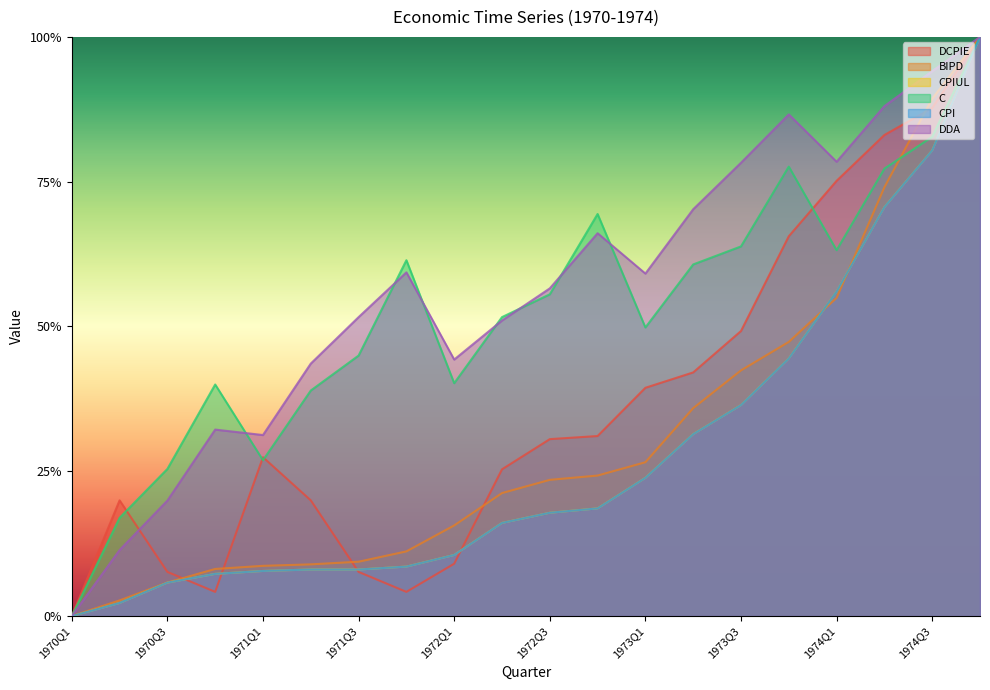

Reading right to left, transcribe all the data shown in this chart.

DCPIE: 1974Q4=1.0	1974Q3=0.9	1974Q2=0.8	1974Q1=0.8	1973Q4=0.7	1973Q3=0.5	1973Q2=0.4	1973Q1=0.4	1972Q4=0.3	1972Q3=0.3	1972Q2=0.3	1972Q1=0.1	1971Q4=0.0	1971Q3=0.1	1971Q2=0.2	1971Q1=0.3	1970Q4=0.0	1970Q3=0.1	1970Q2=0.2	1970Q1=0.0
BIPD: 1974Q4=1.0	1974Q3=0.9	1974Q2=0.7	1974Q1=0.5	1973Q4=0.5	1973Q3=0.4	1973Q2=0.4	1973Q1=0.3	1972Q4=0.2	1972Q3=0.2	1972Q2=0.2	1972Q1=0.2	1971Q4=0.1	1971Q3=0.1	1971Q2=0.1	1971Q1=0.1	1970Q4=0.1	1970Q3=0.1	1970Q2=0.0	1970Q1=0.0
CPIUL: 1974Q4=1.0	1974Q3=0.8	1974Q2=0.7	1974Q1=0.6	1973Q4=0.4	1973Q3=0.4	1973Q2=0.3	1973Q1=0.2	1972Q4=0.2	1972Q3=0.2	1972Q2=0.2	1972Q1=0.1	1971Q4=0.1	1971Q3=0.1	1971Q2=0.1	1971Q1=0.1	1970Q4=0.1	1970Q3=0.1	1970Q2=0.0	1970Q1=0.0
C: 1974Q4=1.0	1974Q3=0.8	1974Q2=0.8	1974Q1=0.6	1973Q4=0.8	1973Q3=0.6	1973Q2=0.6	1973Q1=0.5	1972Q4=0.7	1972Q3=0.6	1972Q2=0.5	1972Q1=0.4	1971Q4=0.6	1971Q3=0.4	1971Q2=0.4	1971Q1=0.3	1970Q4=0.4	1970Q3=0.3	1970Q2=0.2	1970Q1=0.0
CPI: 1974Q4=1.0	1974Q3=0.8	1974Q2=0.7	1974Q1=0.6	1973Q4=0.4	1973Q3=0.4	1973Q2=0.3	1973Q1=0.2	1972Q4=0.2	1972Q3=0.2	1972Q2=0.2	1972Q1=0.1	1971Q4=0.1	1971Q3=0.1	1971Q2=0.1	1971Q1=0.1	1970Q4=0.1	1970Q3=0.1	1970Q2=0.0	1970Q1=0.0
DDA: 1974Q4=1.0	1974Q3=0.9	1974Q2=0.9	1974Q1=0.8	1973Q4=0.9	1973Q3=0.8	1973Q2=0.7	1973Q1=0.6	1972Q4=0.7	1972Q3=0.6	1972Q2=0.5	1972Q1=0.4	1971Q4=0.6	1971Q3=0.5	1971Q2=0.4	1971Q1=0.3	1970Q4=0.3	1970Q3=0.2	1970Q2=0.1	1970Q1=0.0